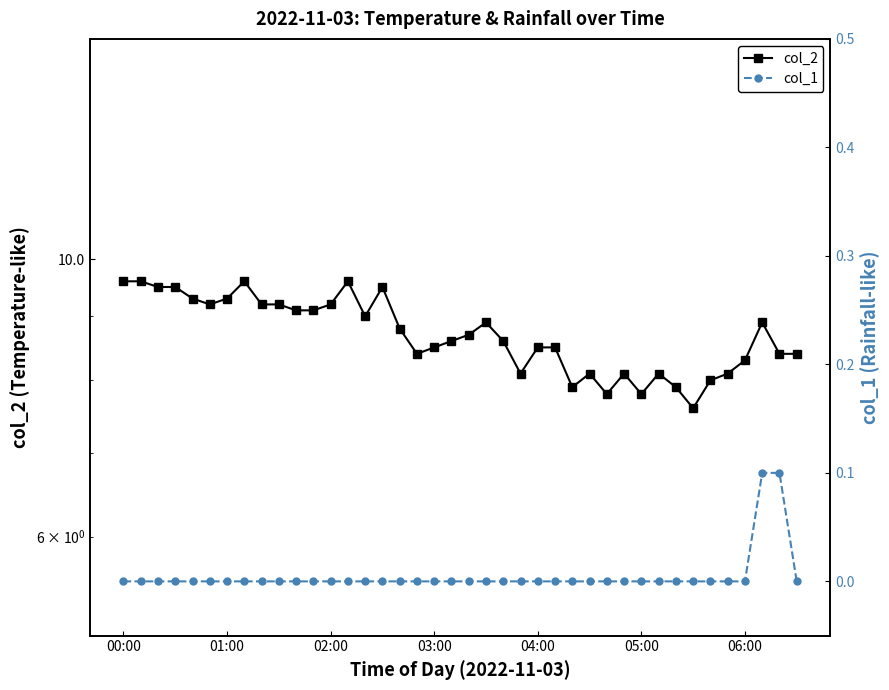

True or false: col_1 and col_2 cross at least once.

False